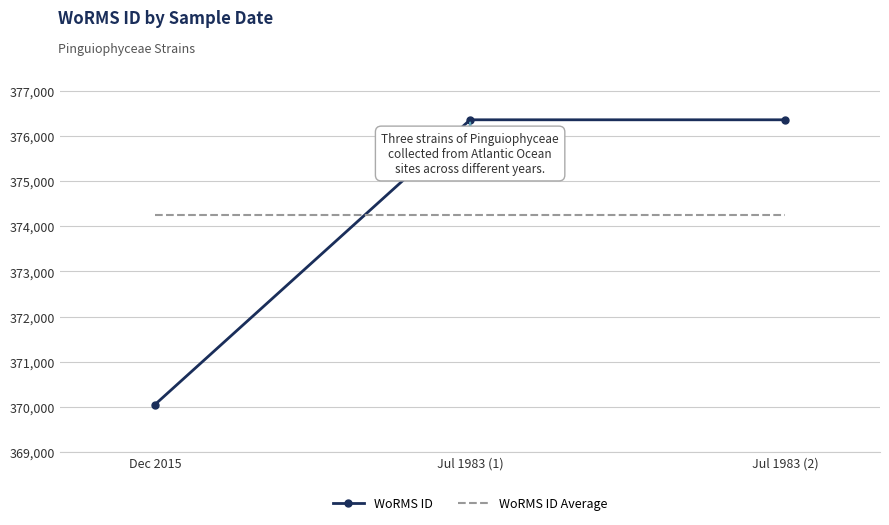

The value at Jul 1983 (1) is 609334. True or false?

False